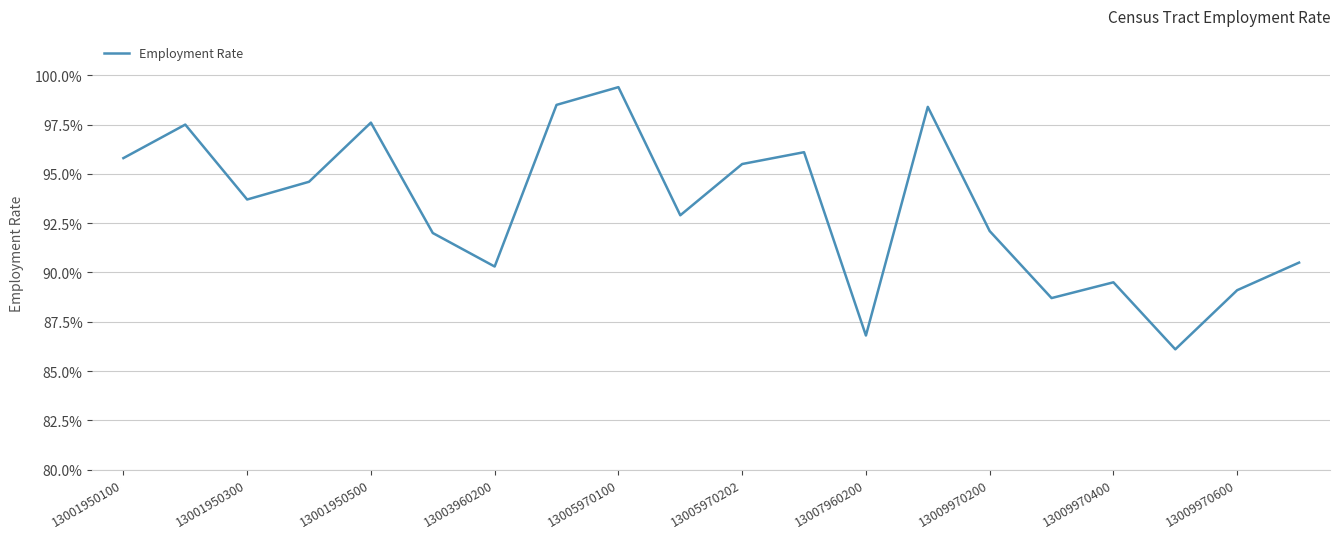

What is the smallest value displayed?

86.1